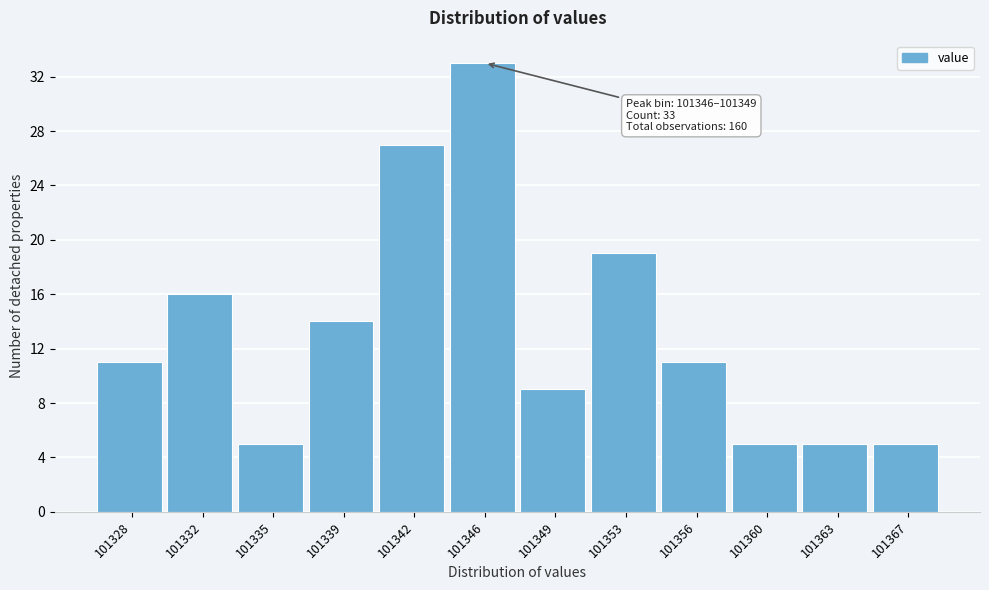

Reading right to left, extract all data points from this chart.

101367=5	101363=5	101360=5	101356=11	101353=19	101349=9	101346=33	101342=27	101339=14	101335=5	101332=16	101328=11